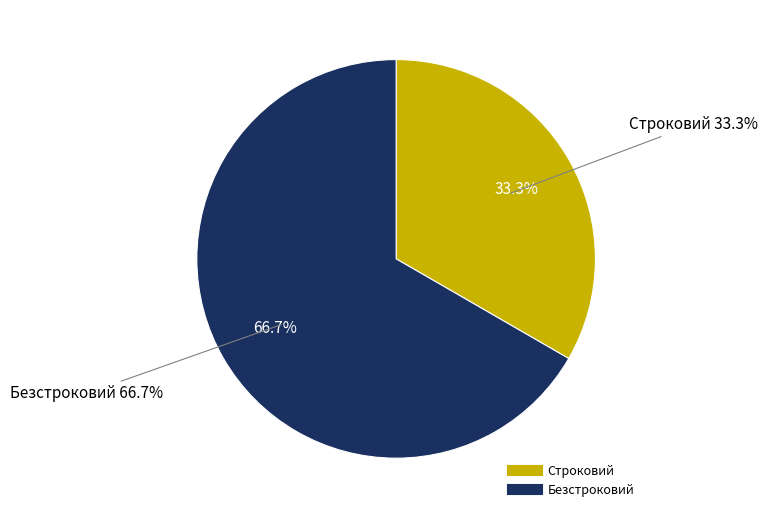

Is there a majority slice in this chart?

Yes